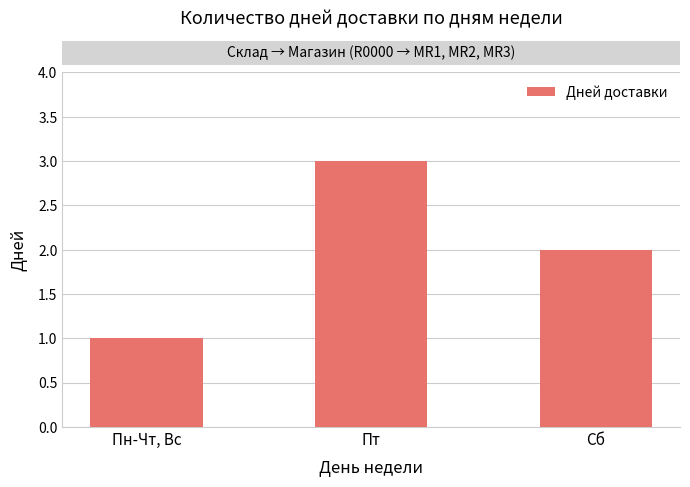

Reading left to right, what are all the values shown in this chart?

1	3	2